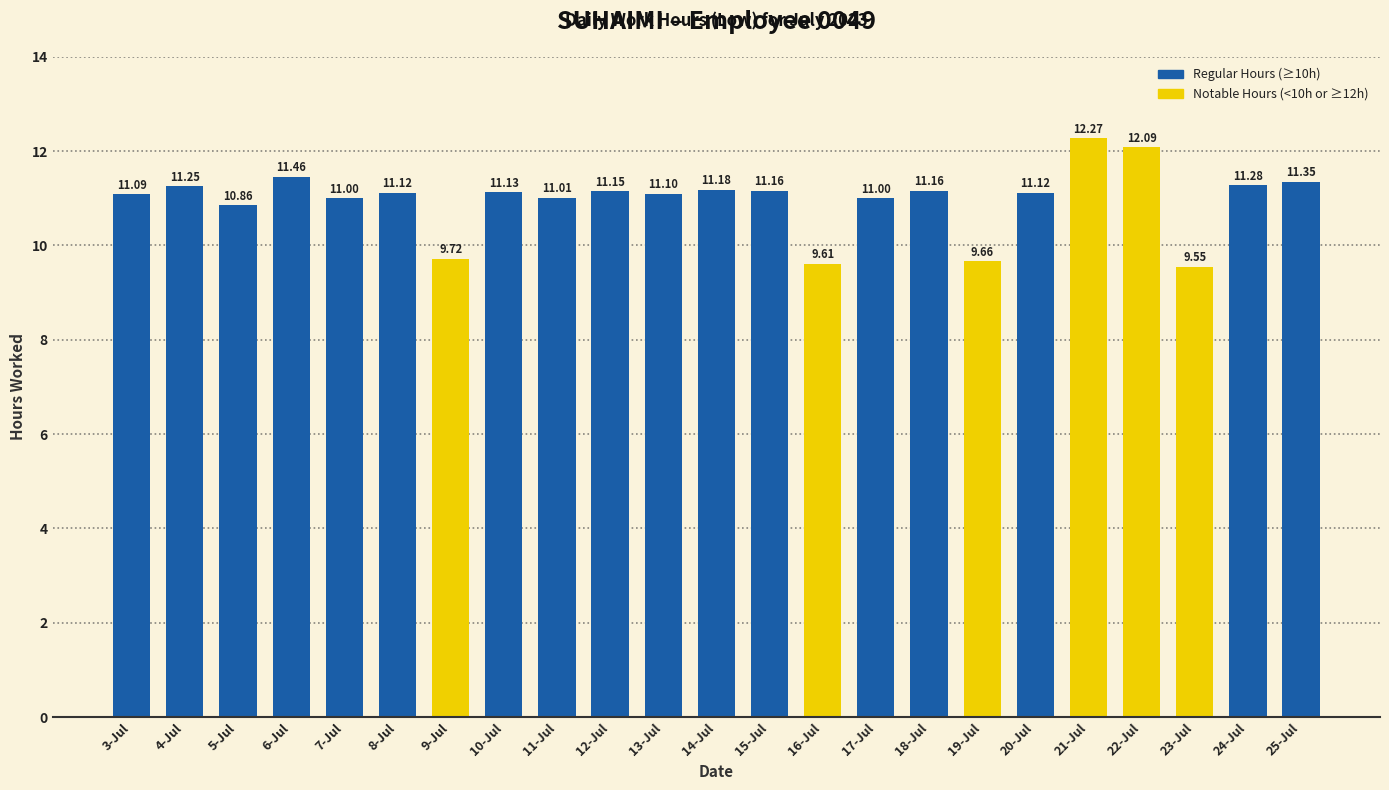

What is the value of the 19th bar from the left?

12.3